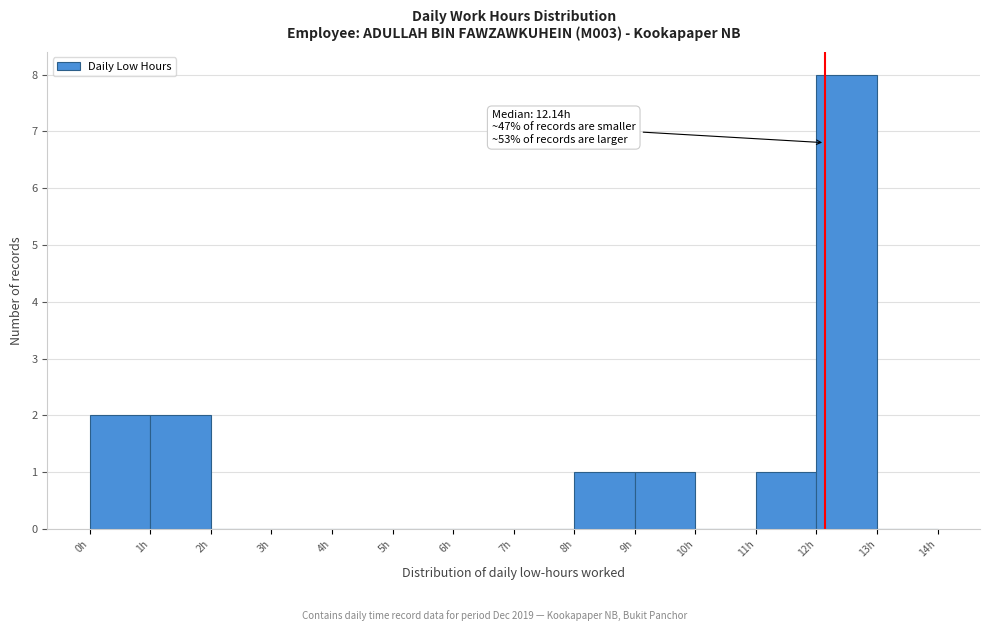

Over which range of the x-axis is the bar tallest?

12 to 13